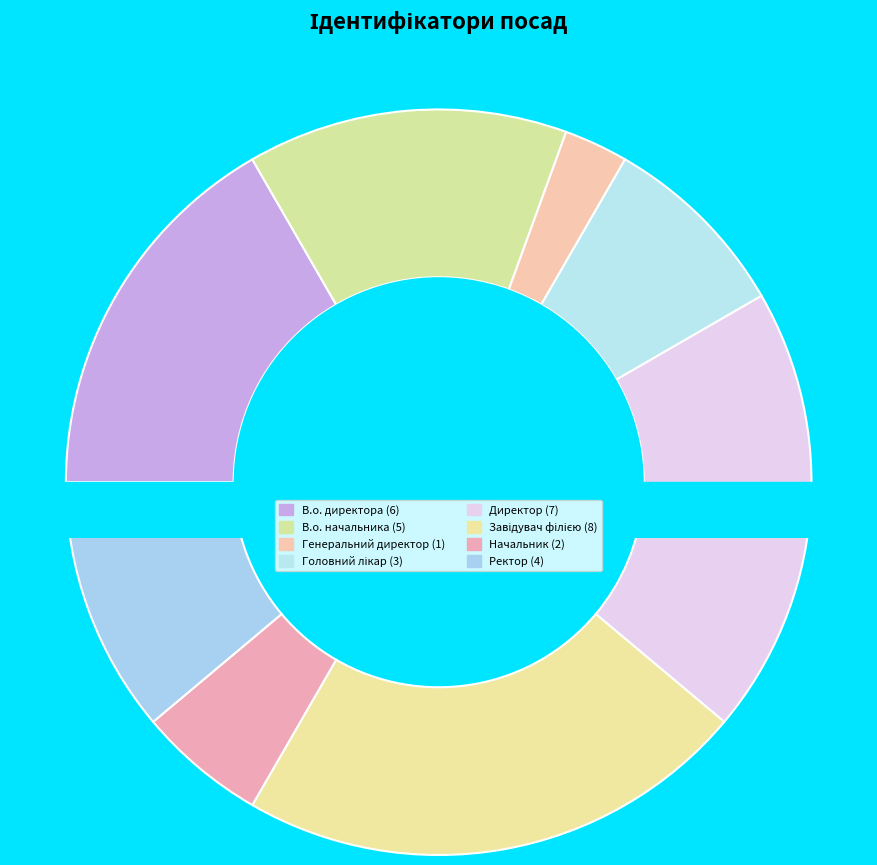

What is the ratio of the value at Головний лікар to the value at Начальник?

1.5